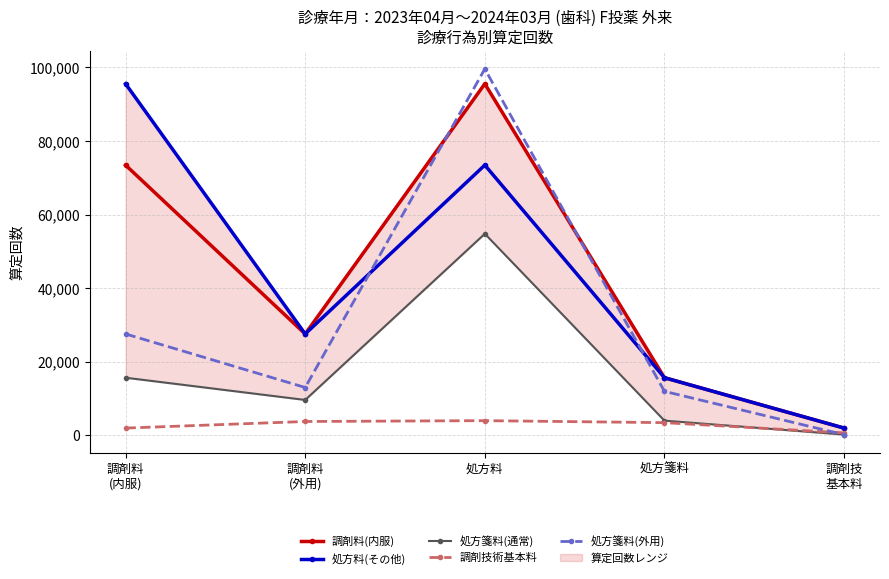

How many lines are shown in the chart?

5